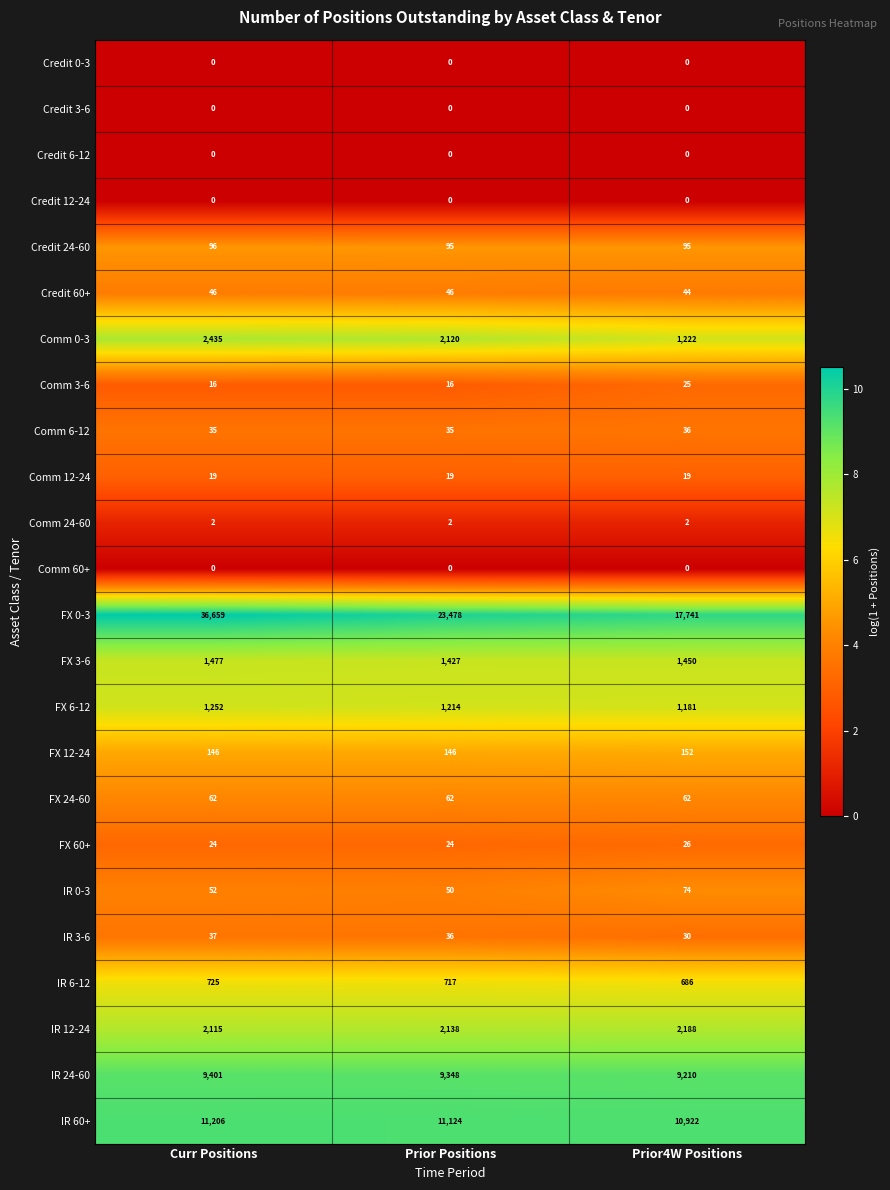

Count the number of data series in this chart.

24